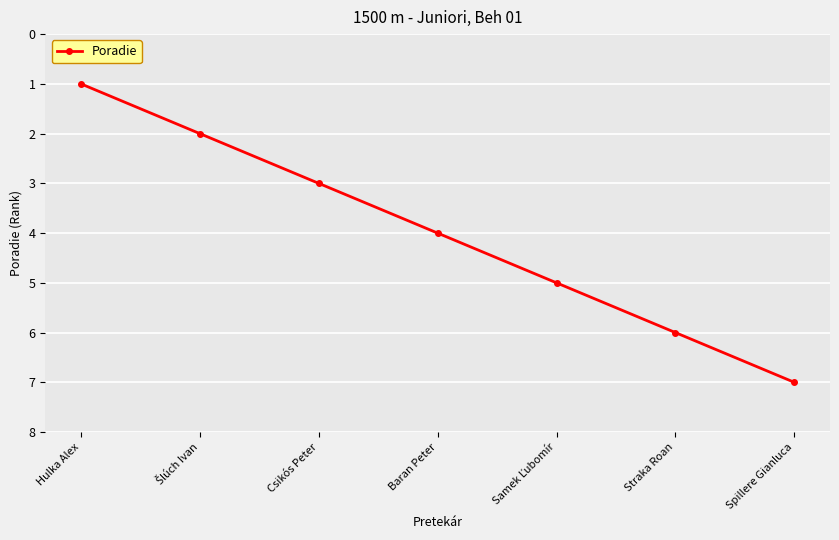

Which has a higher value, Straka Roan or Spillere Gianluca?

Spillere Gianluca